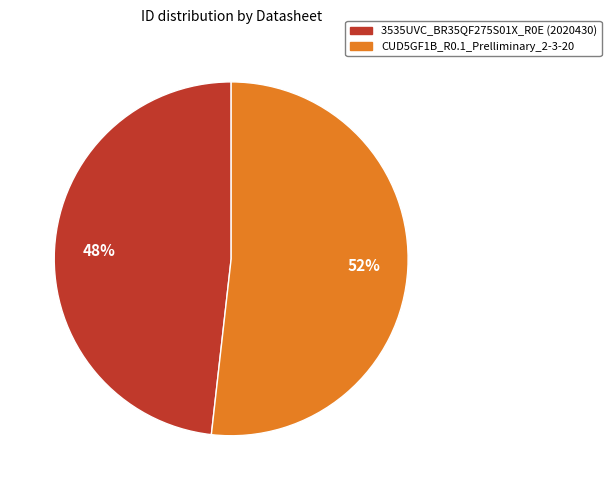

To the nearest percent, what portion does 3535UVC_BR35QF275S01X_R0E (2020430) represent?

48%